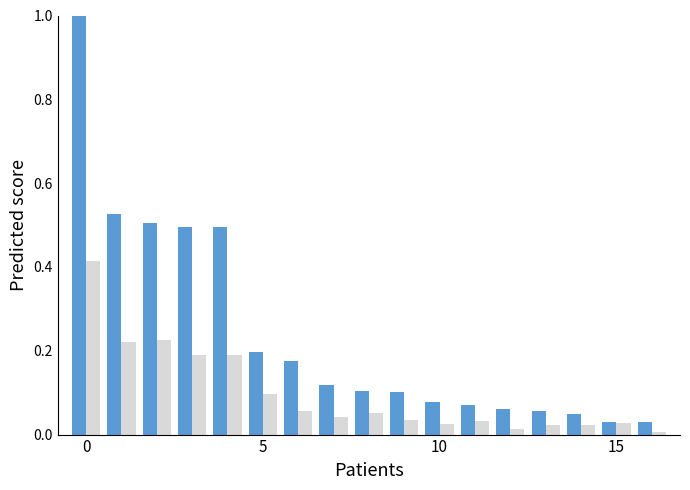

What is the maximum value shown in the chart?

1.0